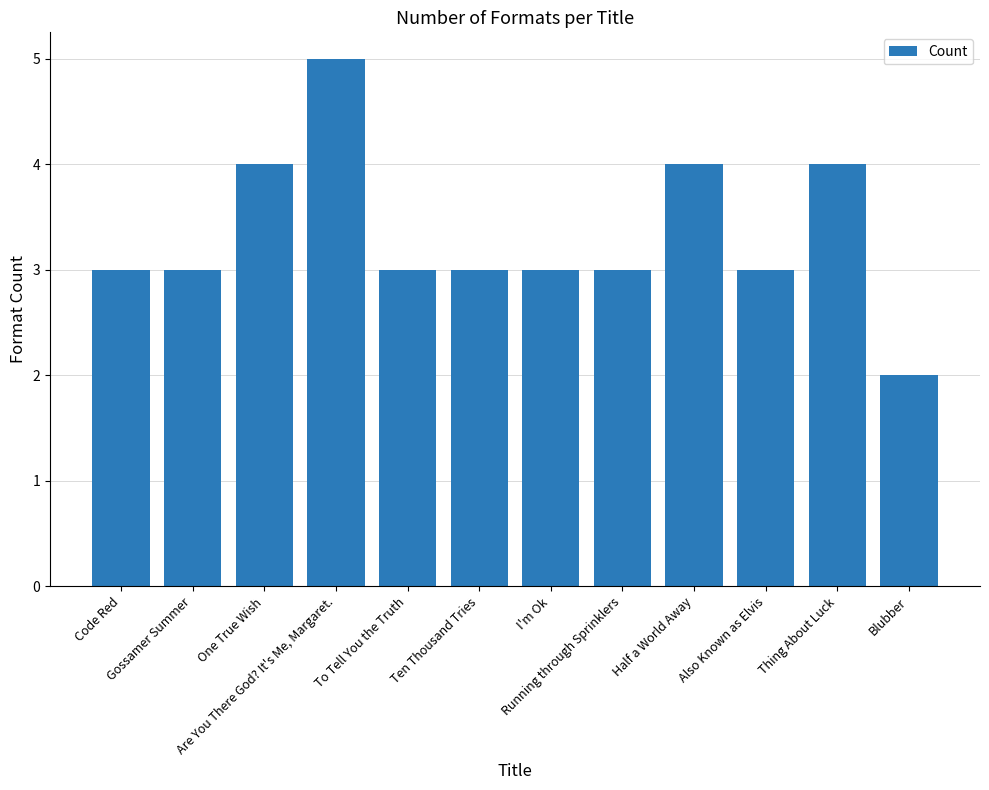

What is the label of the 3rd bar from the right?

Also Known as Elvis